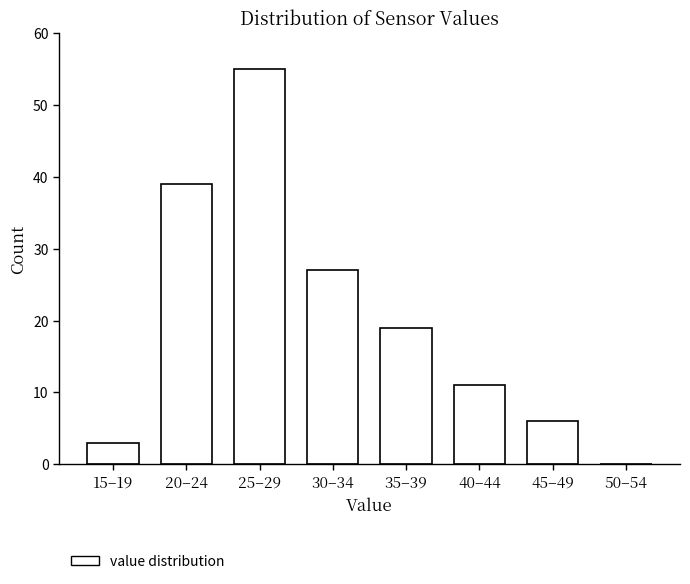

Reading left to right, what are all the values shown in this chart?

15–19=3	20–24=39	25–29=55	30–34=27	35–39=19	40–44=11	45–49=6	50–54=0